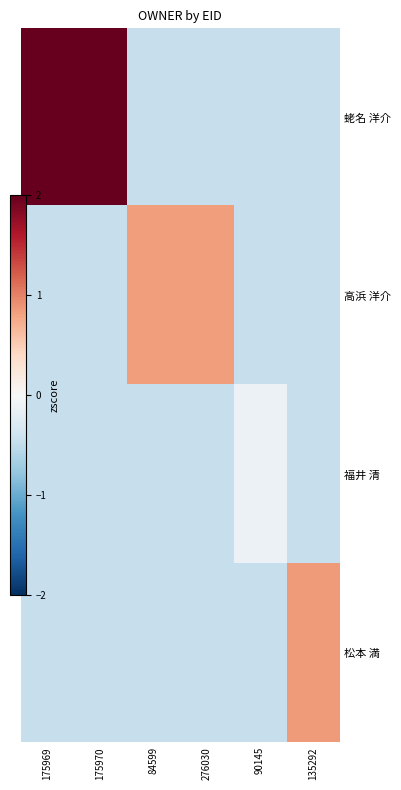

Which has a higher value, 90145 or 276030?

90145